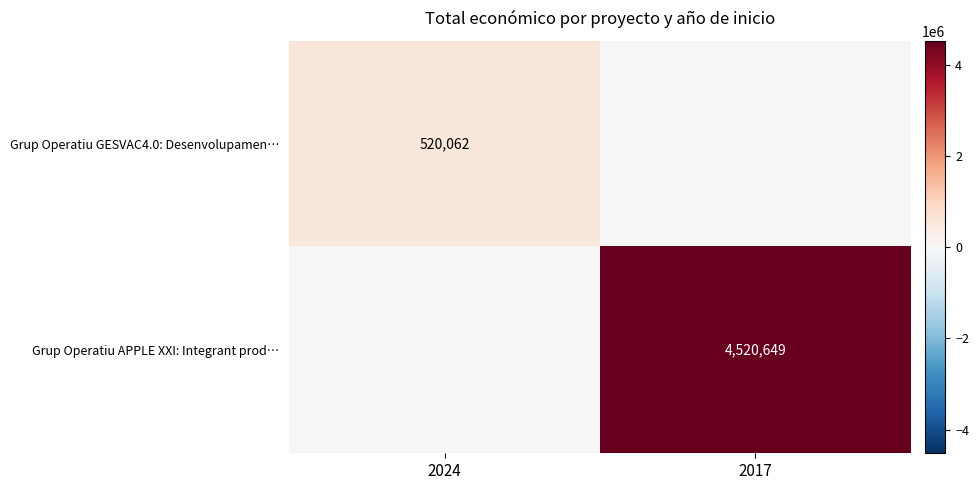

The value of Grup Operatiu GESVAC4.0: Desenvolupamen… at 2024 is 312592. True or false?

False